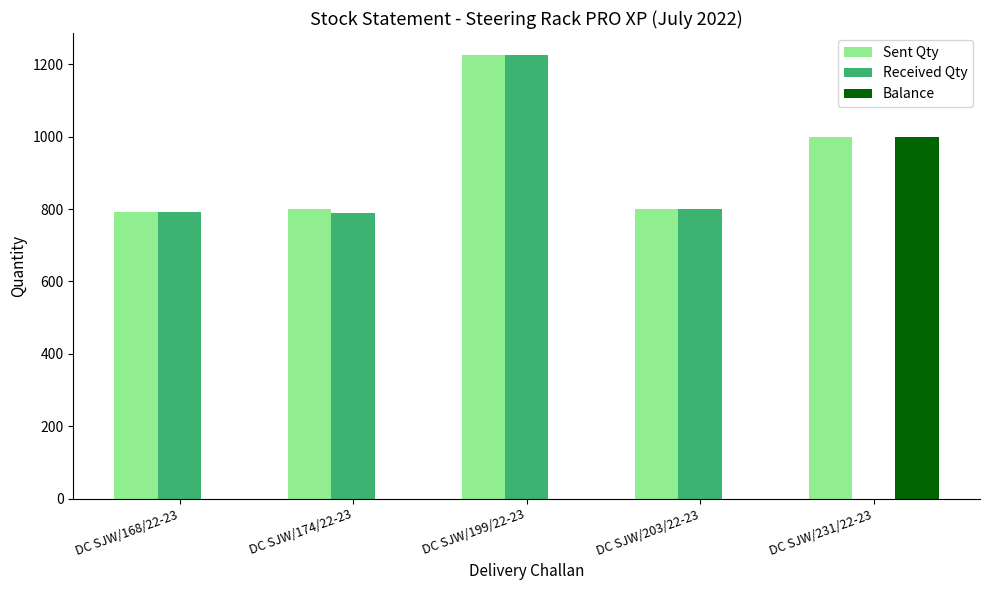

Which series has the largest total across all categories?

Sent Qty